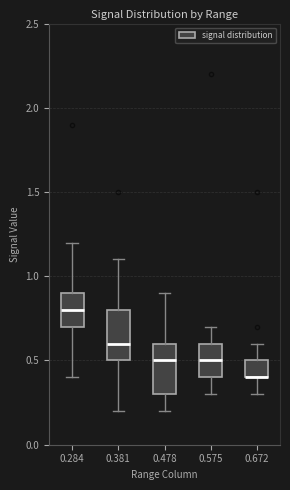

Where does the median line of the box at x = 0.284 sit on the y-axis? The values are not printed on the chart, so give them approximately, as read against the axis.

0.8